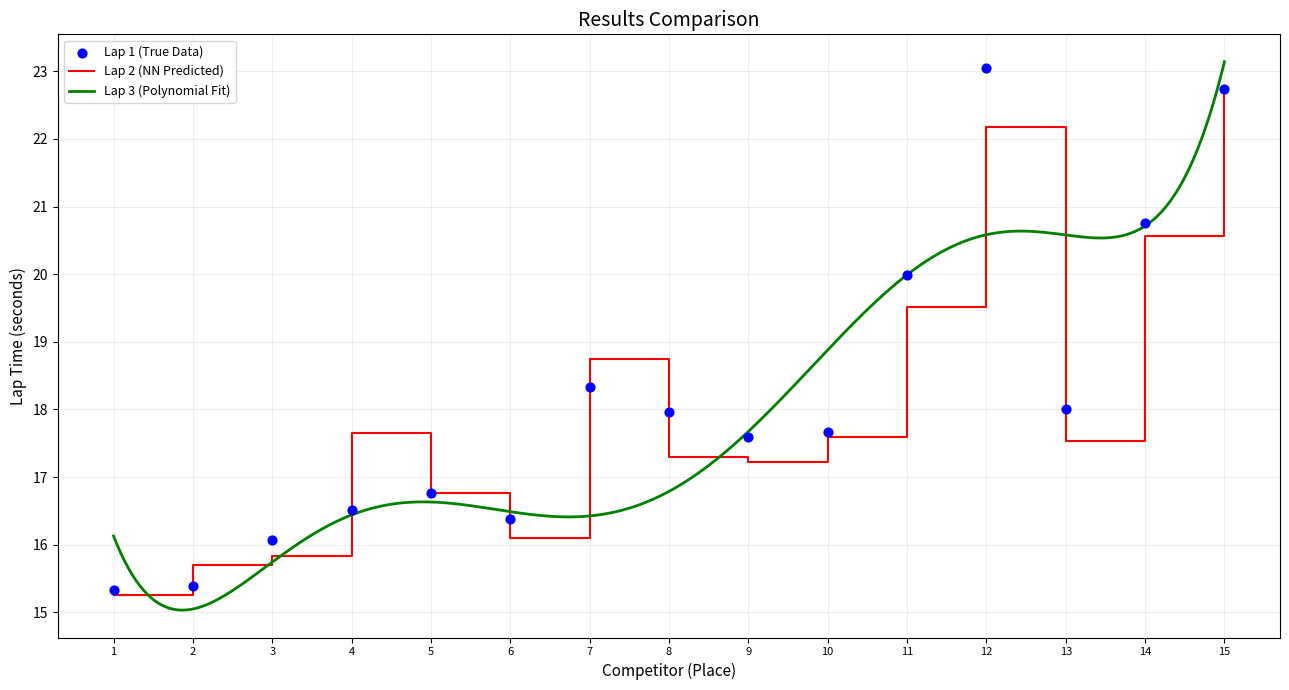

The value of Lap 2 (NN Predicted) at 2 is 15.7. True or false?

True